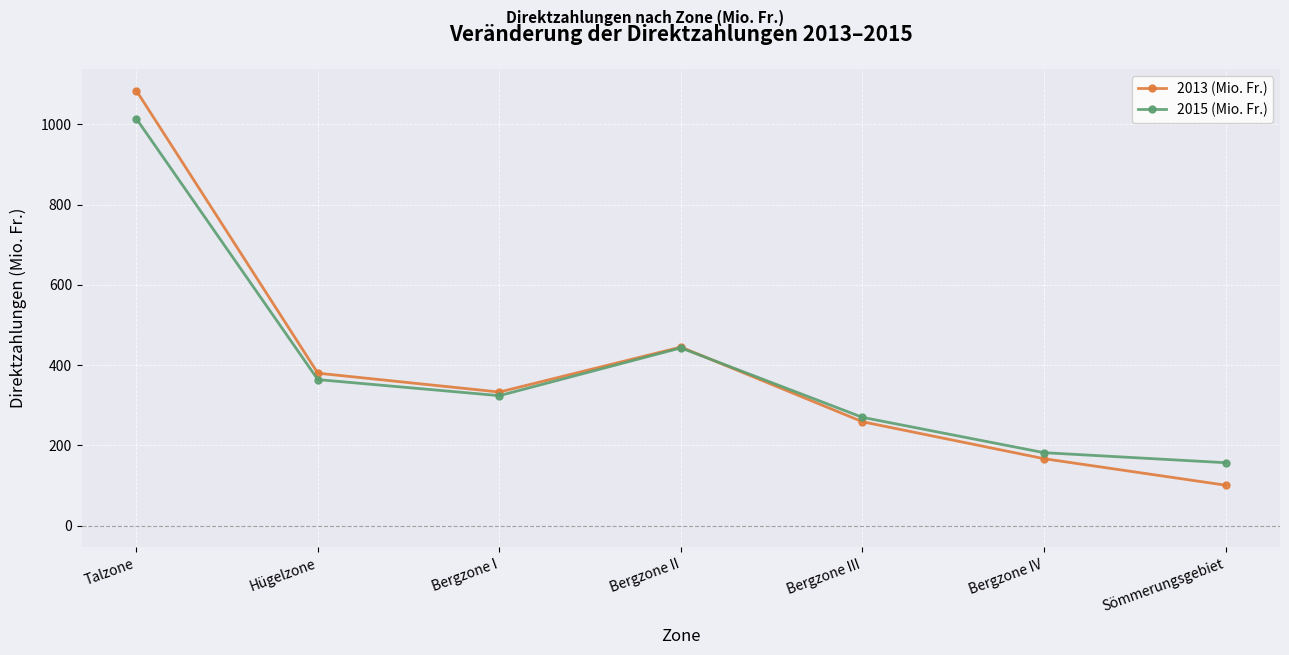

What is the approximate value of 2013 (Mio. Fr.) at Bergzone III?

259